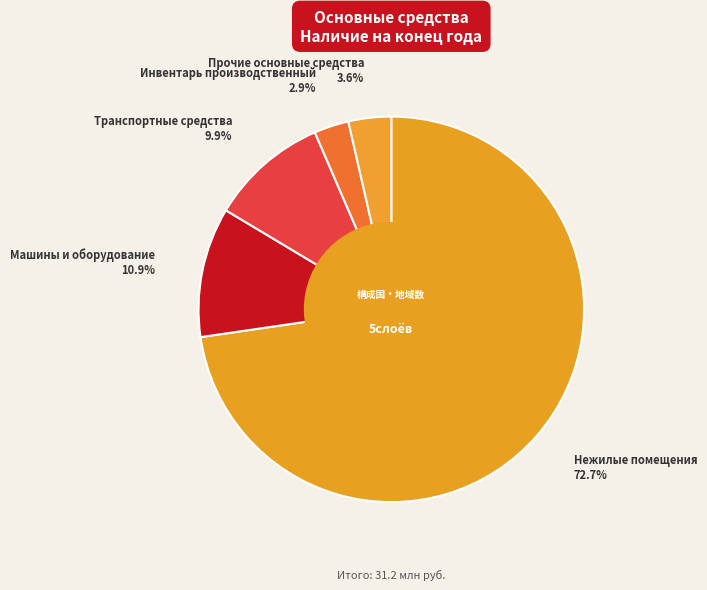

Combined, what portion of the pie is Машины и оборудование and Нежилые помещения?

83.6%